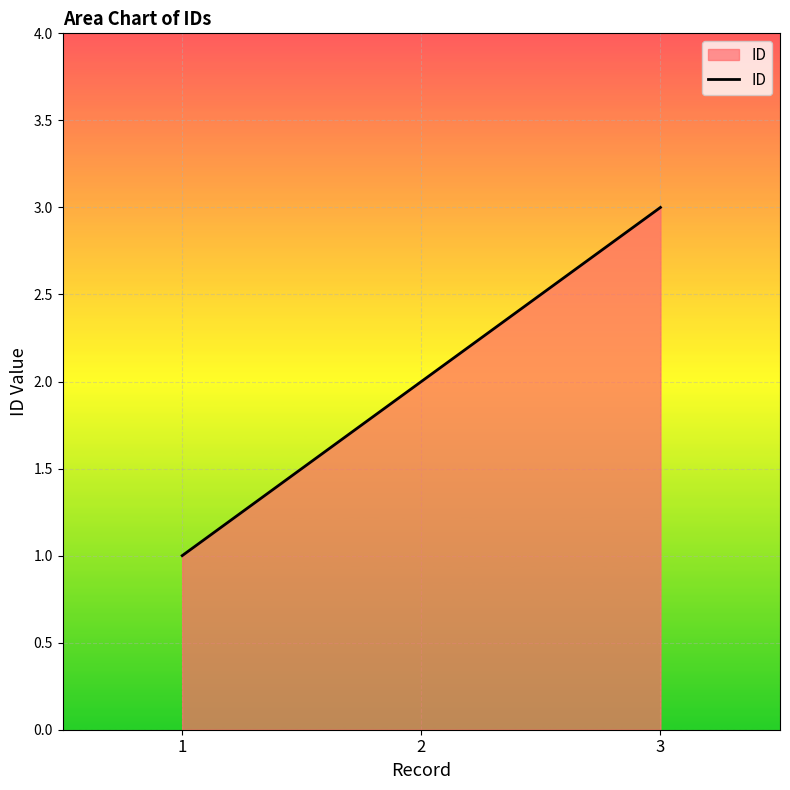

The value at 2 is 2. True or false?

True